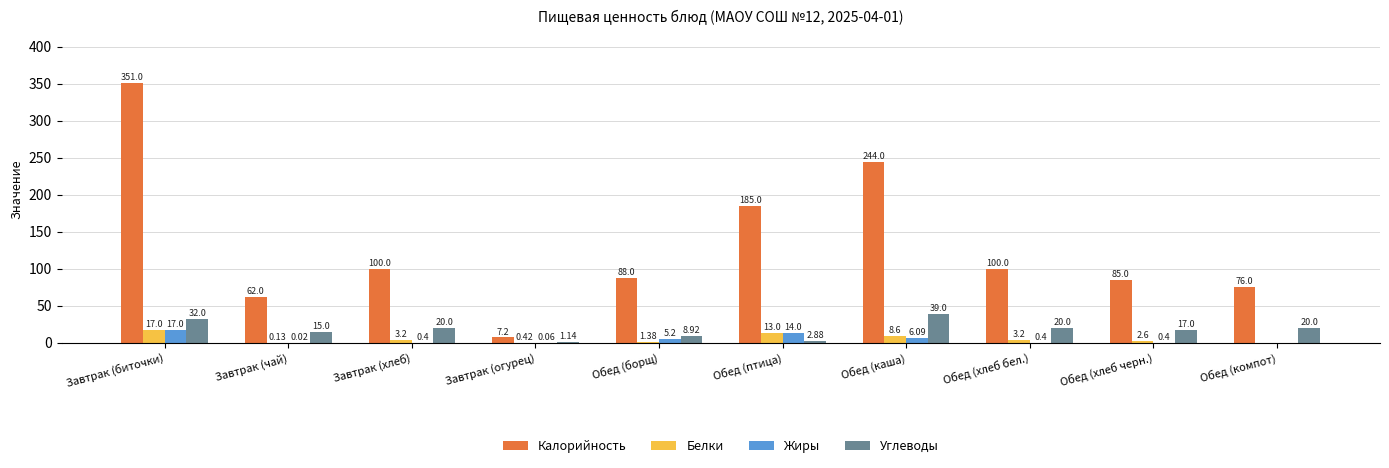

What is the sum of the Белки values at Обед (птица) and Завтрак (огурец)?

13.1